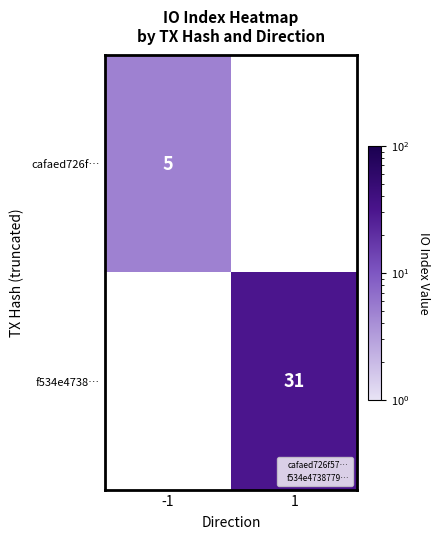

Is it true that cafaed726f… equals 7 at -1?

False